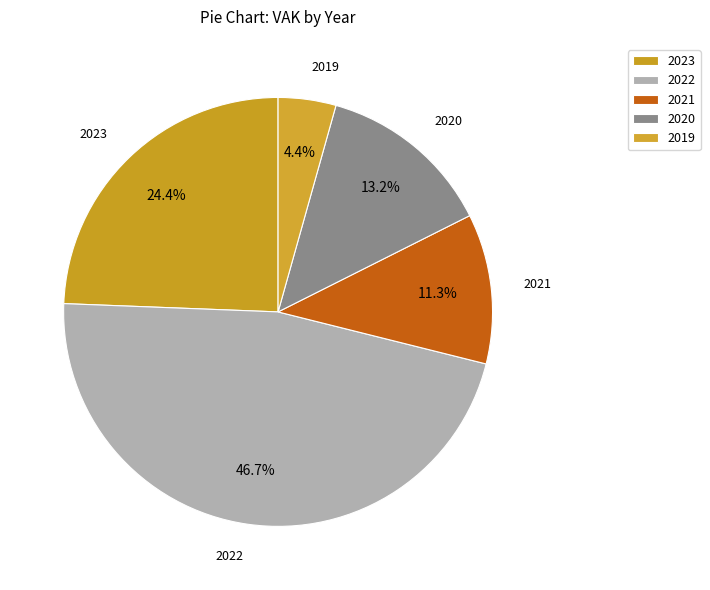

Is there any slice that represents more than half of the pie?

No